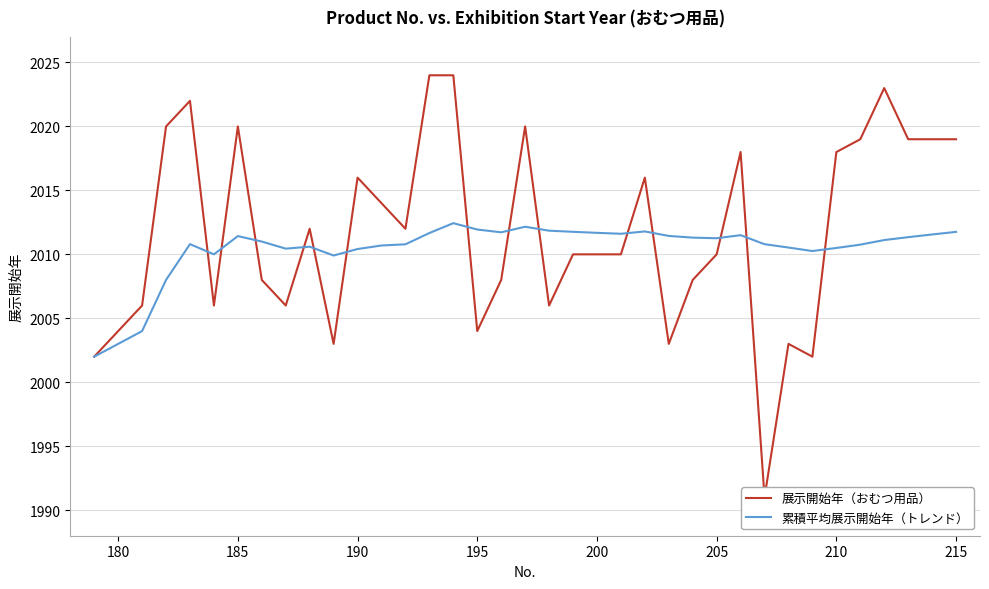

Which series has the largest total across all categories?

展示開始年（おむつ用品）